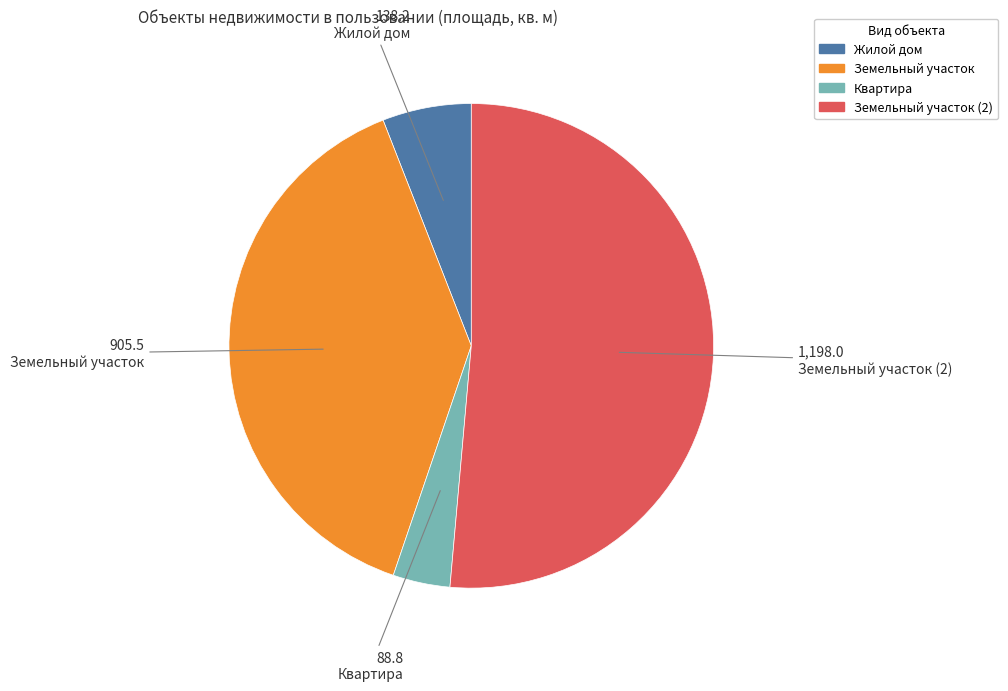

Does any single category account for the majority?

Yes